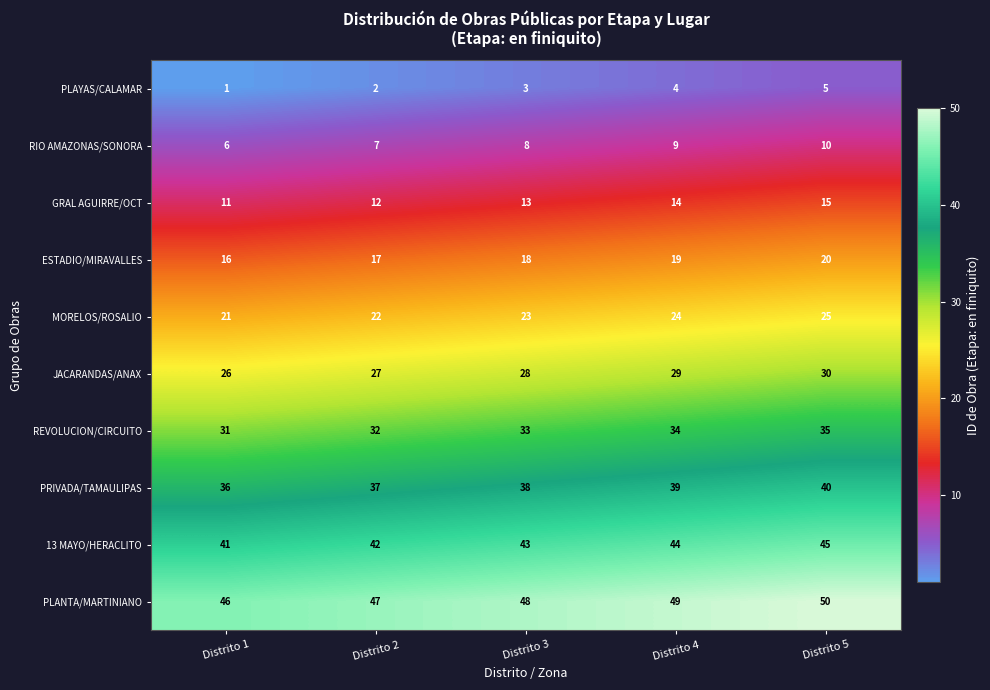

What is the difference between the highest and lowest values at Distrito 3?

45